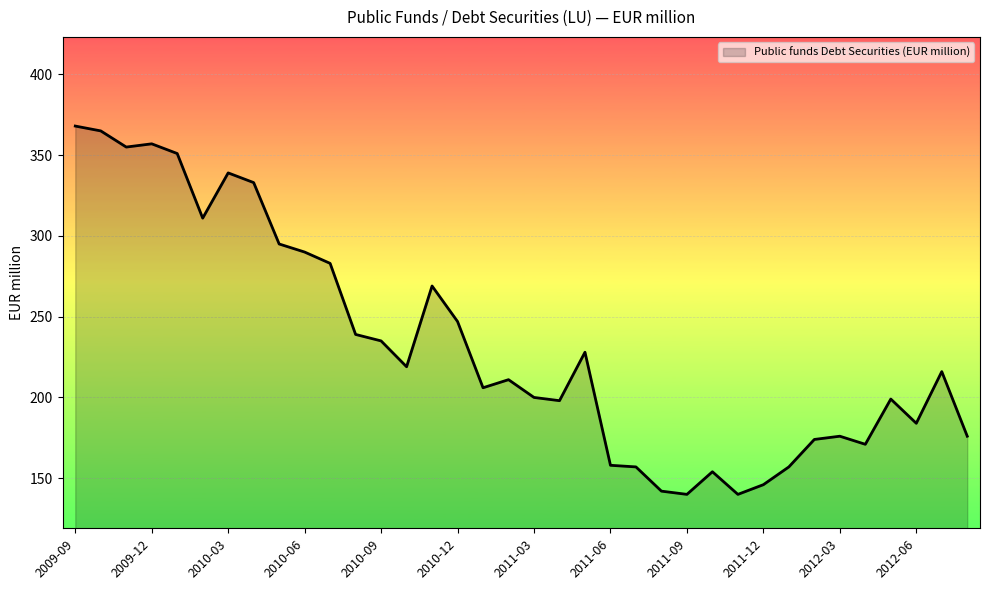

What is the sum of all values?

8389